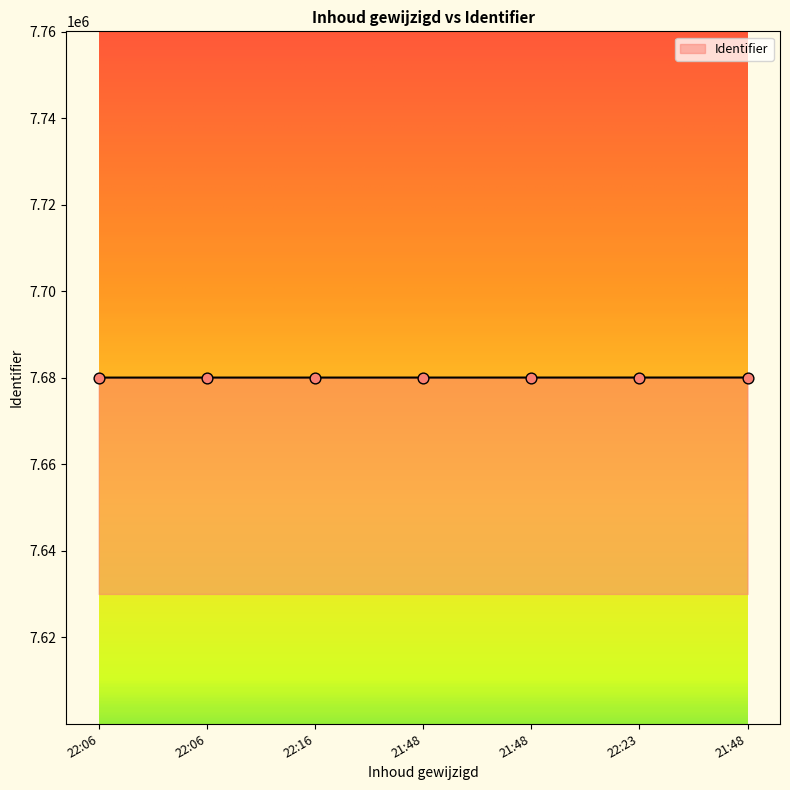

How many lines are shown in the chart?

1